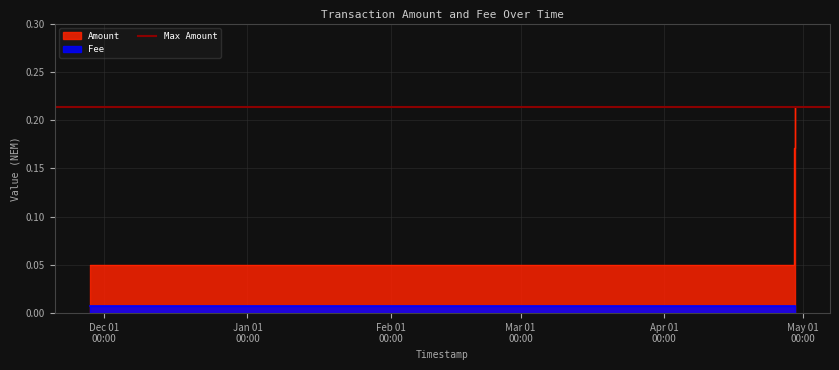

True or false: Amount has a value of 0.1 at 2019-04-29 05:32:34.

False